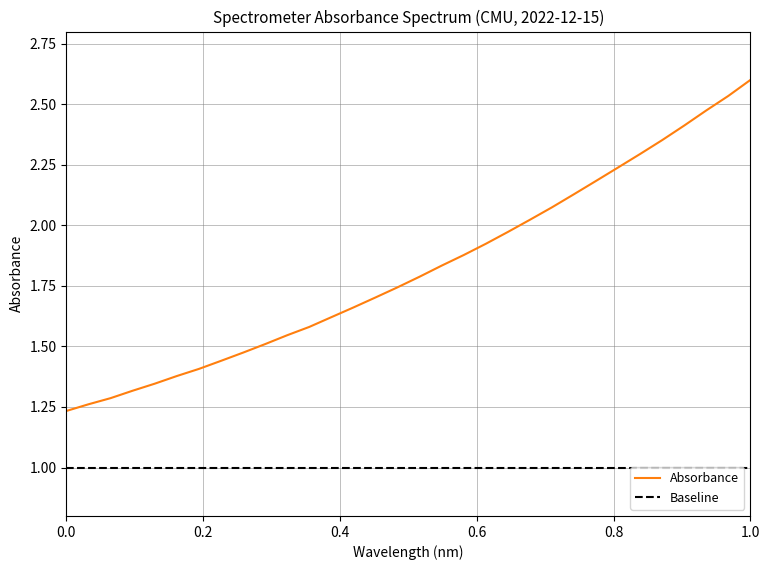

What is the maximum value for Absorbance?

2.6